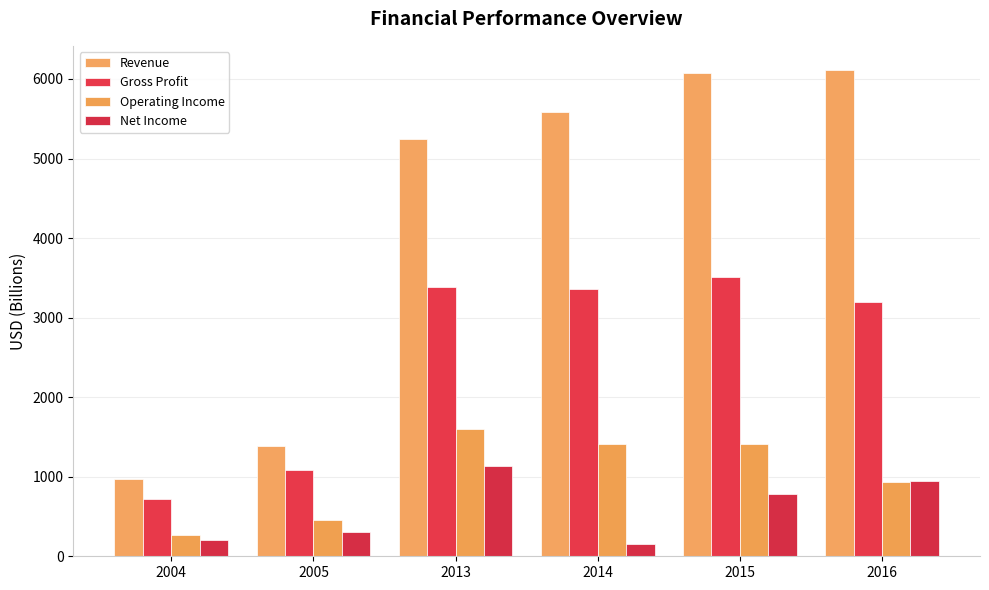

What are all the series names shown in the legend?

Revenue, Gross Profit, Operating Income, Net Income